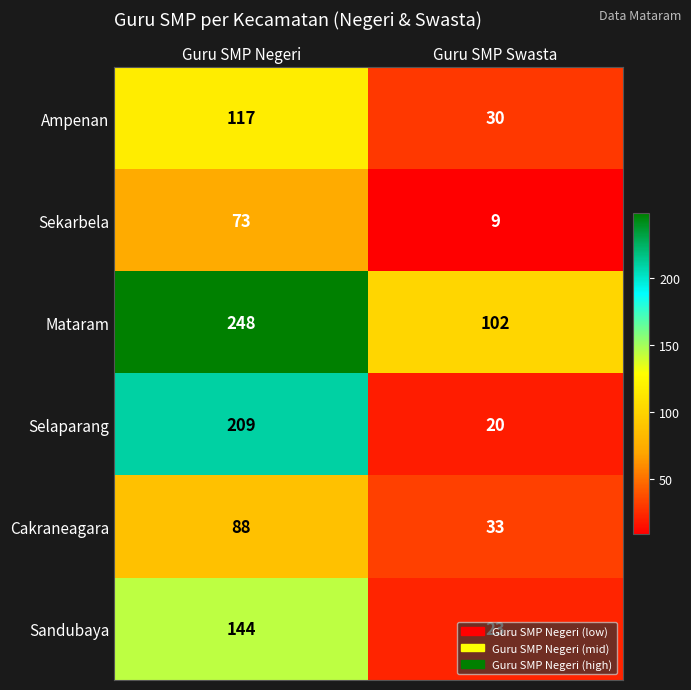

Read the Ampenan value at Guru SMP Swasta, to the nearest 10.

30